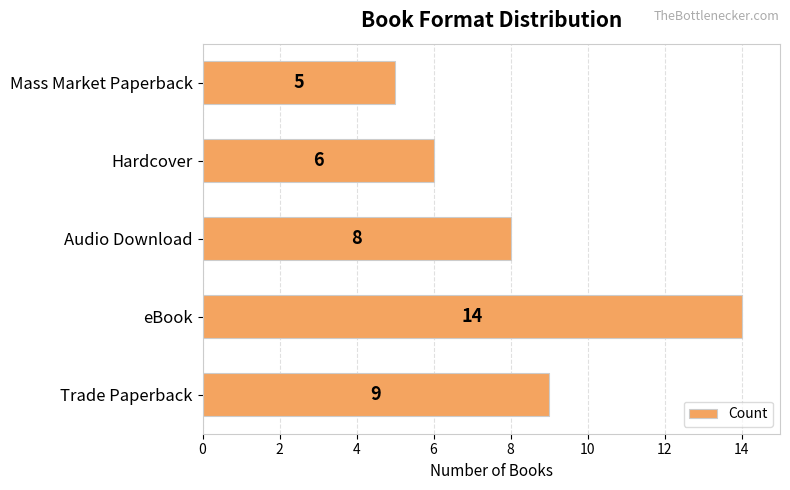

List the labels in order of value, smallest first.

Mass Market Paperback, Hardcover, Audio Download, Trade Paperback, eBook